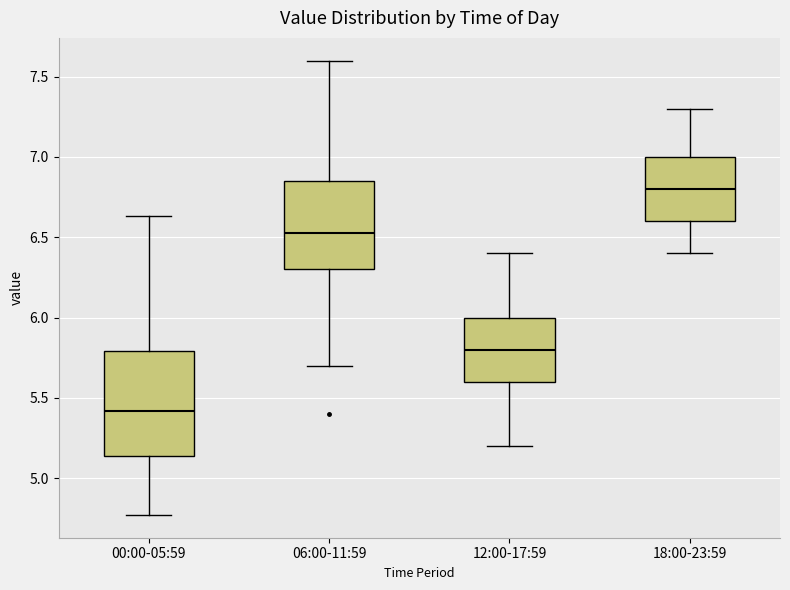

Reading left to right, read every box against the y-axis: the position of its median line, the range the box covers, and the ends of its whiskers. The values are not printed on the chart, so give them approximately, as read against the axis.

00:00-05:59: median 5.40, box 5.15 to 5.80, whiskers 4.75 to 6.65
06:00-11:59: median 6.55, box 6.30 to 6.85, whiskers 5.70 to 7.60
12:00-17:59: median 5.80, box 5.60 to 6.00, whiskers 5.20 to 6.40
18:00-23:59: median 6.80, box 6.60 to 7.00, whiskers 6.40 to 7.30